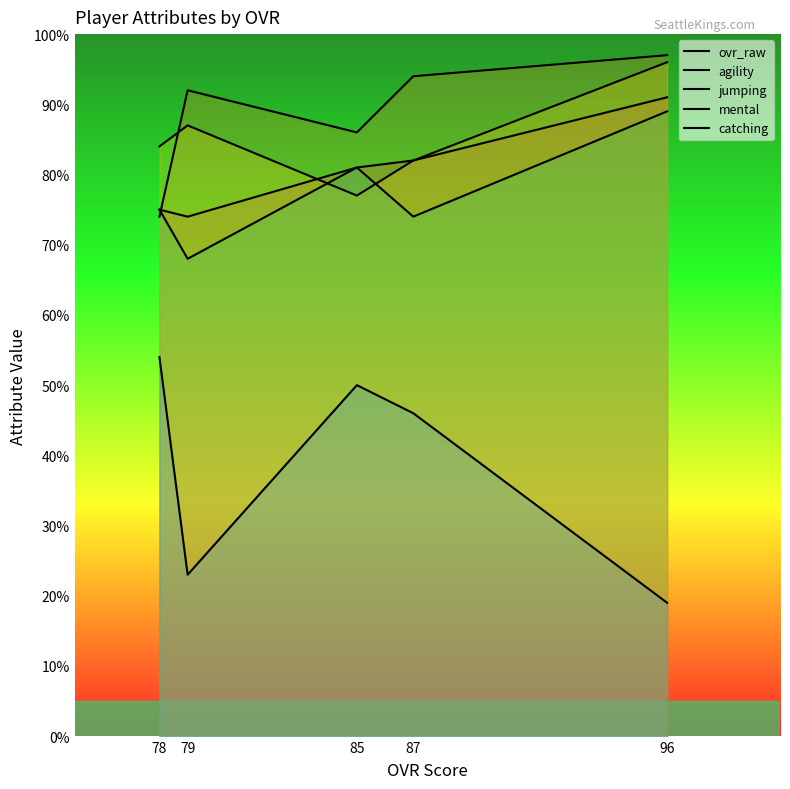

How many lines are shown in the chart?

5